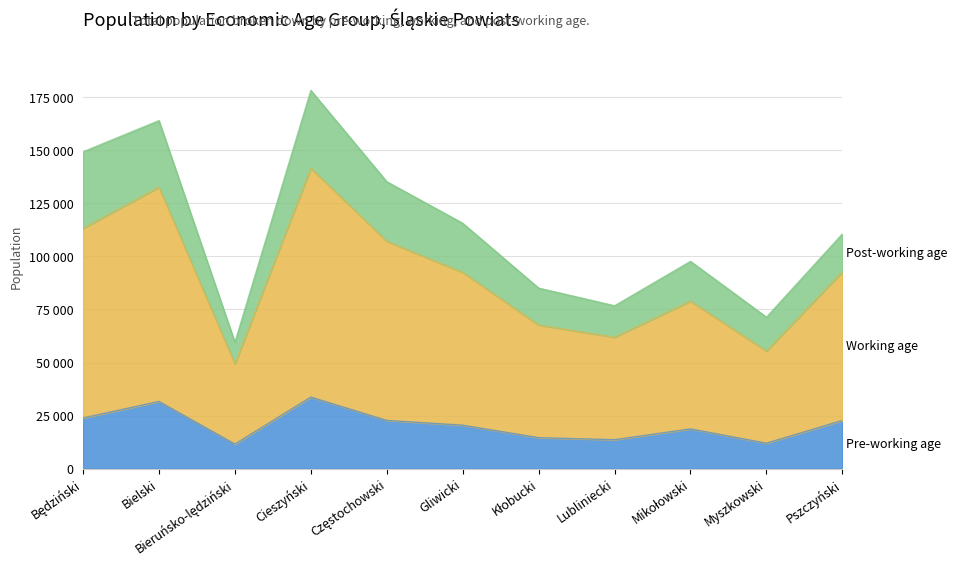

True or false: Pre-working age has a value of 11582 at Bieruńsko-lędziński.

True